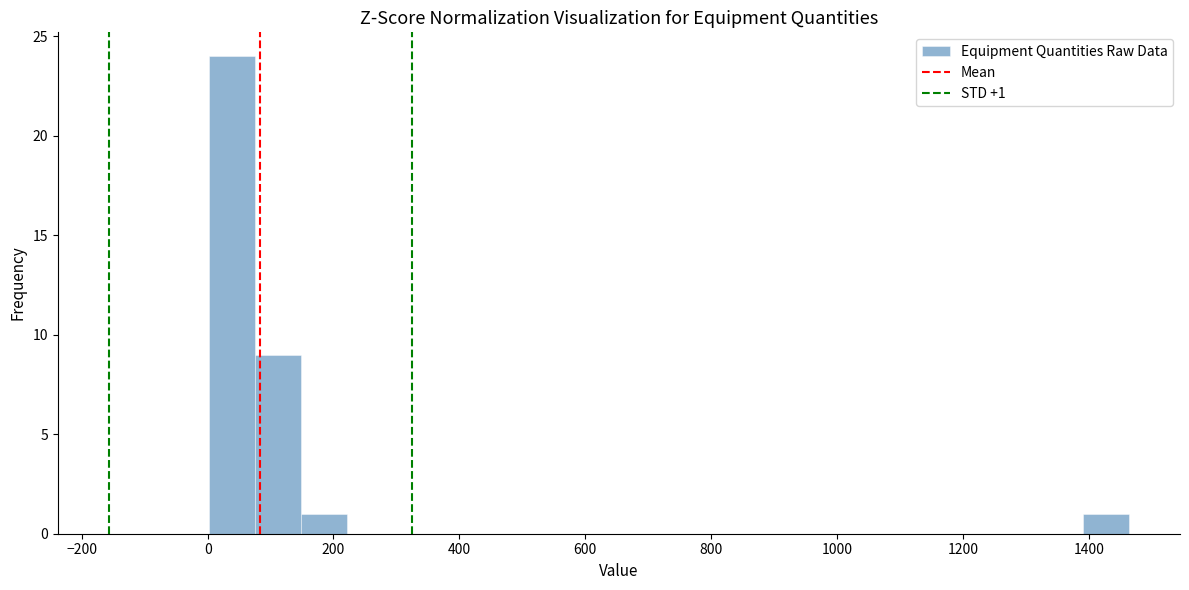

Read against the x-axis, roughly where is the centre of the tallest bar?

40